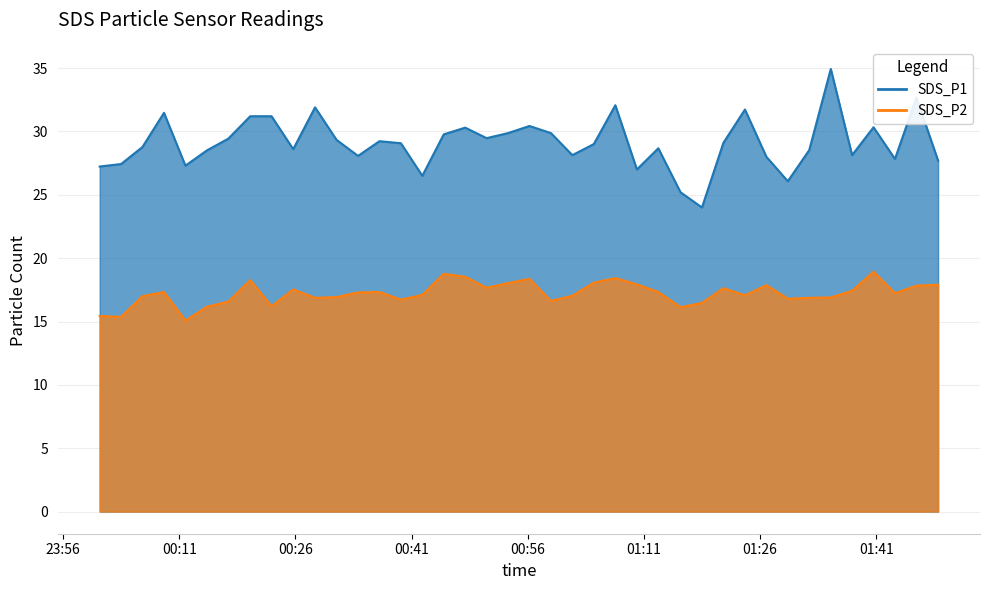

What is the total value across all series at 2022/03/27 01:15:43?

41.3